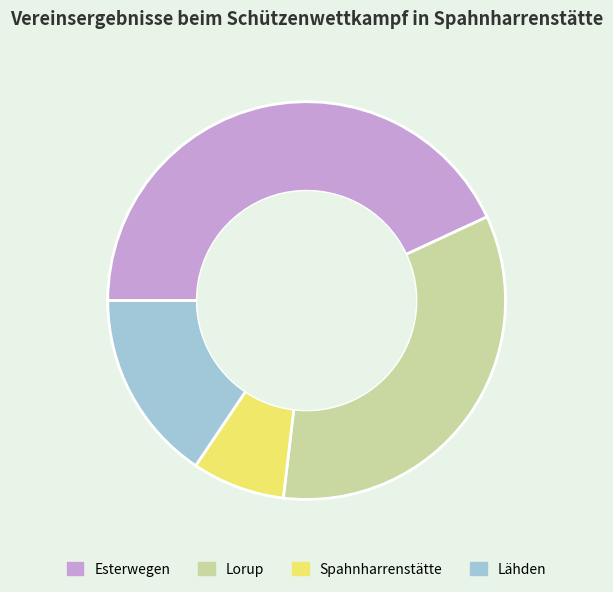

Is there any slice that represents more than half of the pie?

No